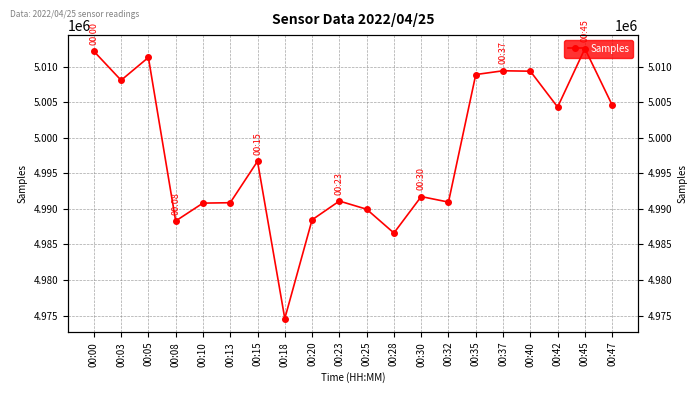

What is the average value?

4998024